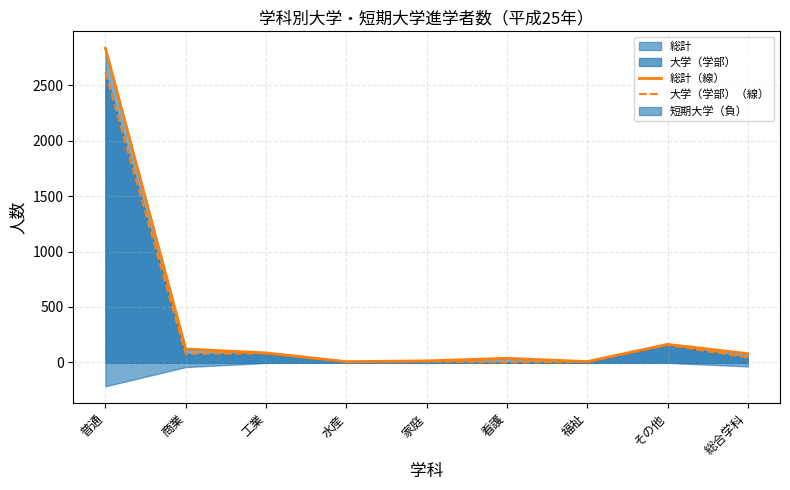

At how many categories does at least one series exceed 1090?

1